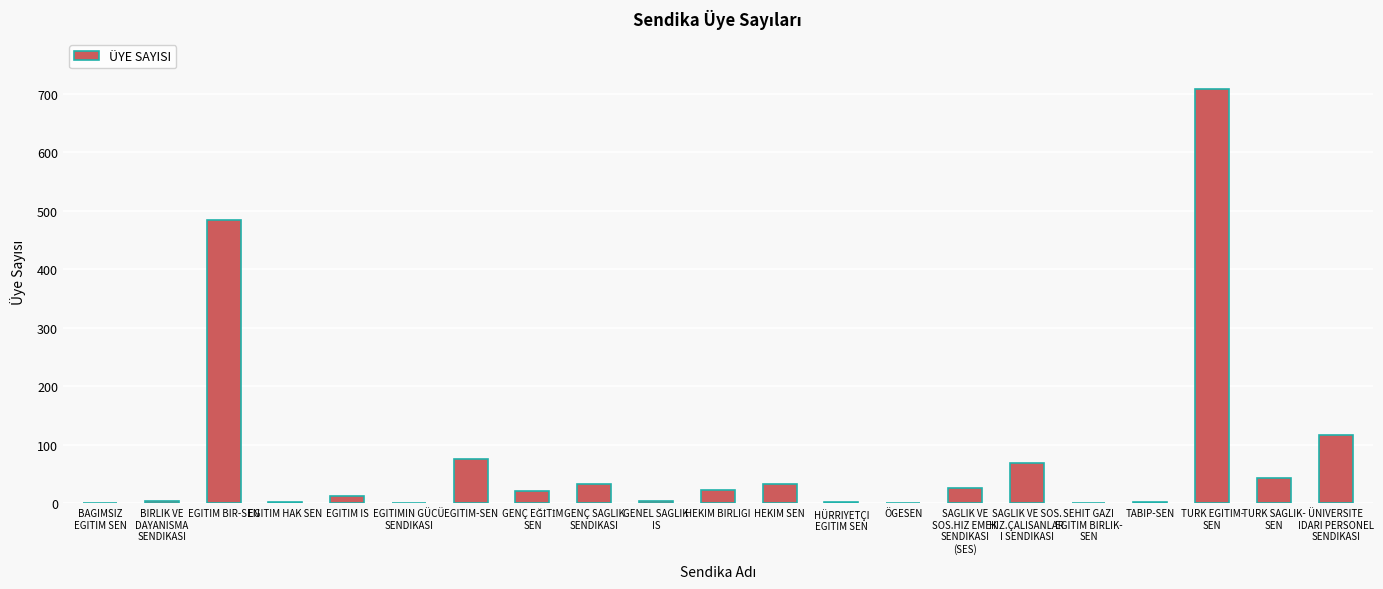

Where is the data nearest to the value 355?

EGITIM BIR-SEN